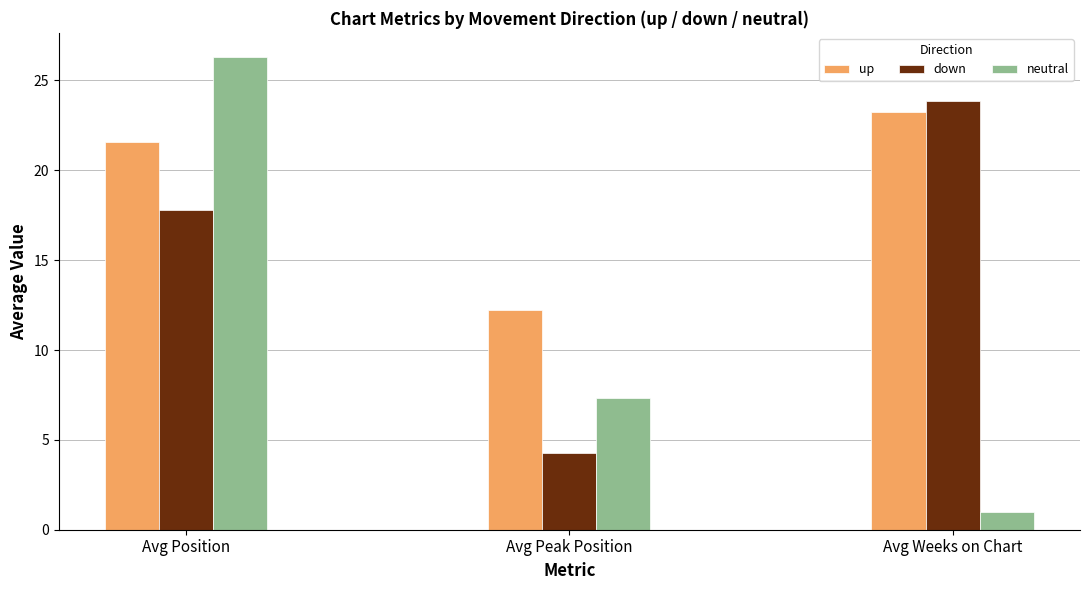

How many data points does each series have?

3